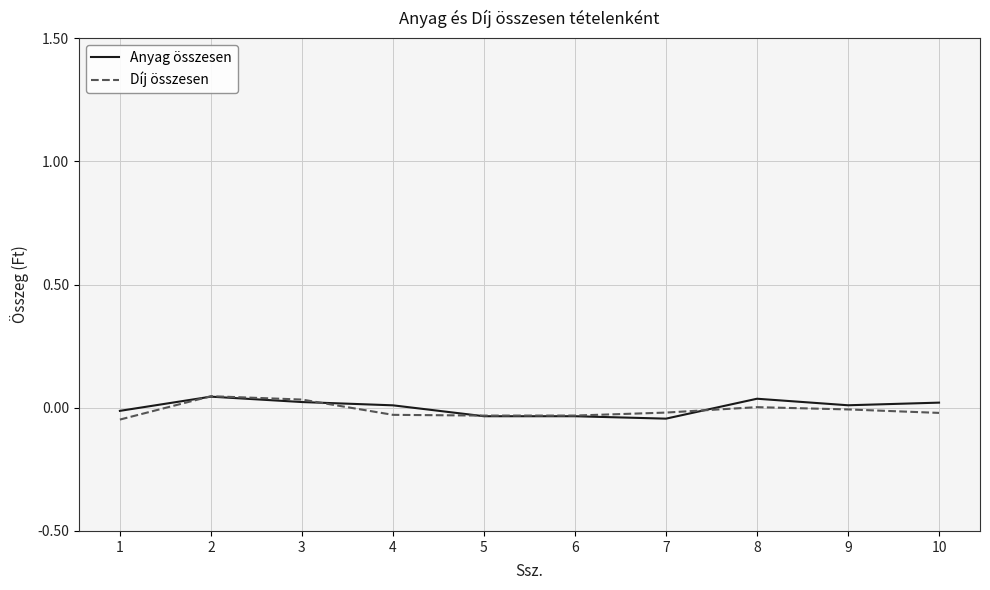

Is the value of Anyag összesen at 4 greater than the value of Díj összesen at 5?

Yes